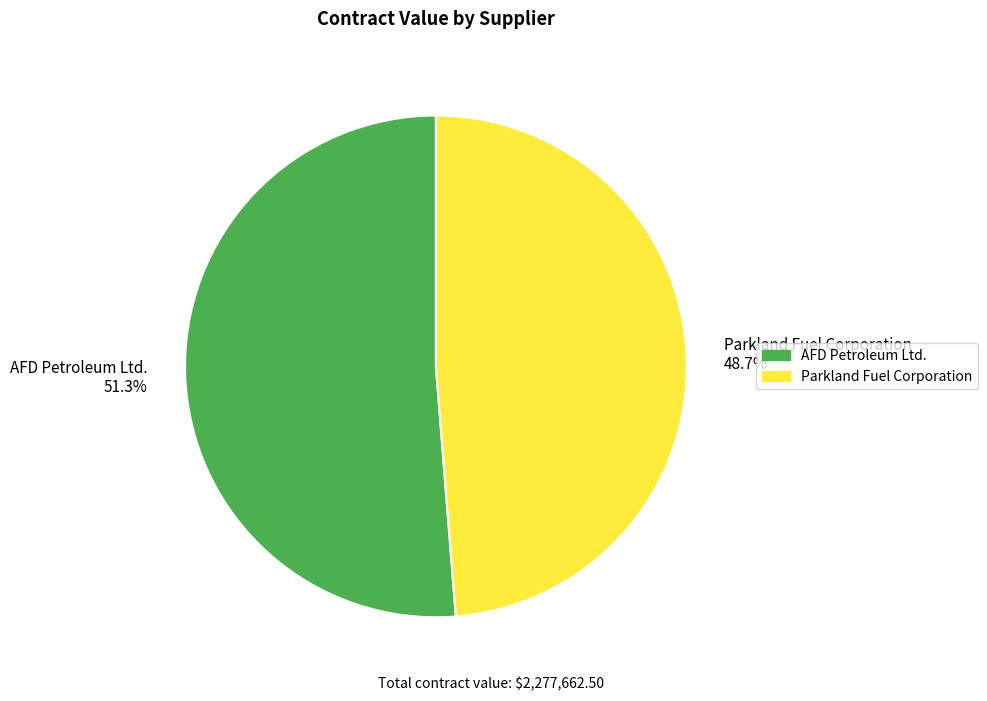

Which has a higher value, Parkland Fuel Corporation 48.7% or AFD Petroleum Ltd. 51.3%?

AFD Petroleum Ltd. 51.3%